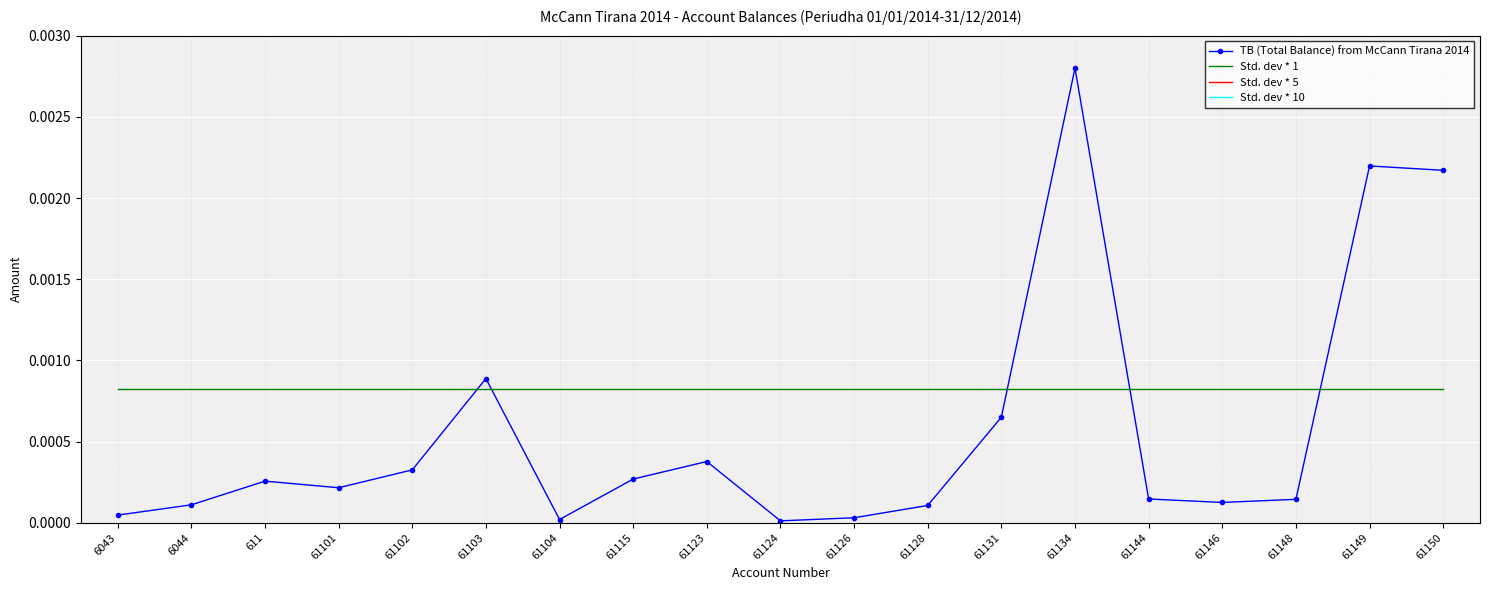

At which category is the sum across all series the highest?

61134